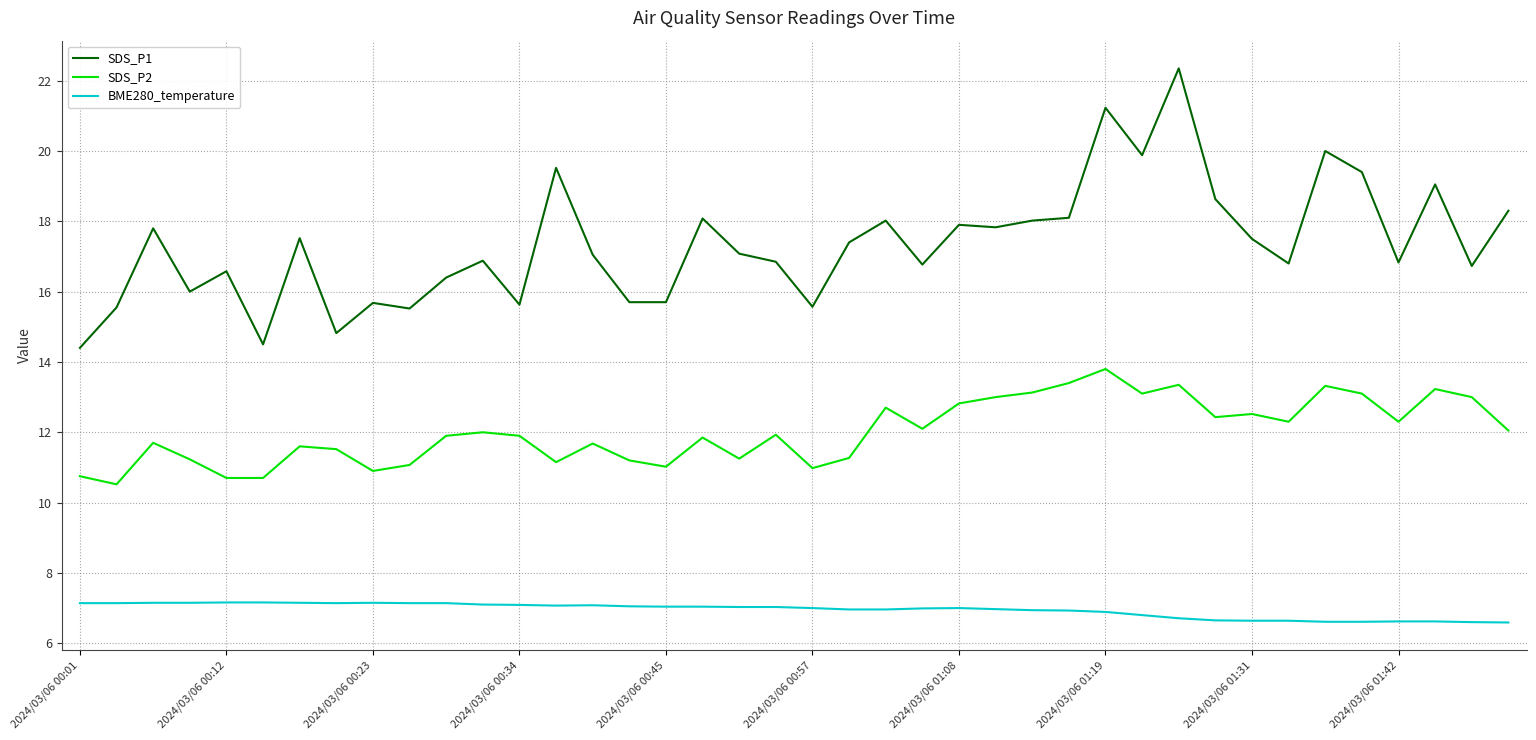

What is the maximum value shown in the chart?

22.4